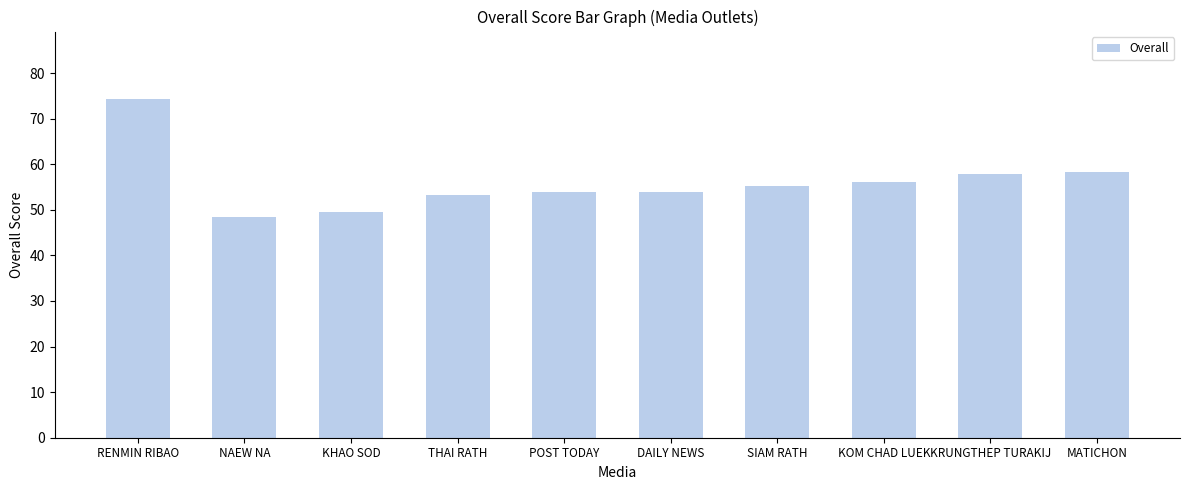

Between POST TODAY and KRUNGTHEP TURAKIJ, which is larger?

KRUNGTHEP TURAKIJ